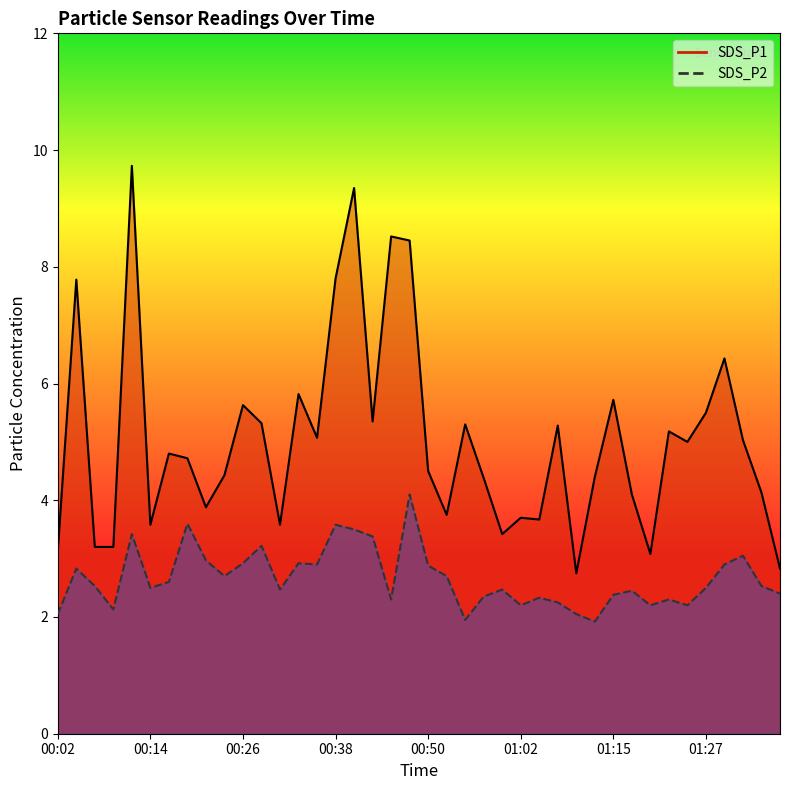

True or false: SDS_P2 line and SDS_P1 line intersect in this chart.

False